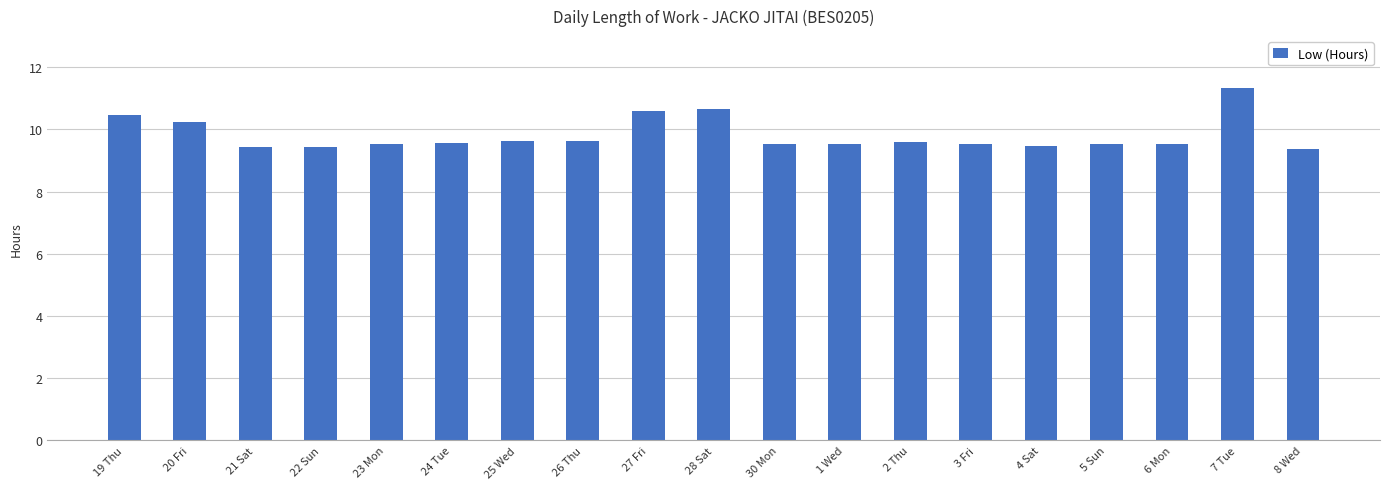

What is the sum of all values?

186.5